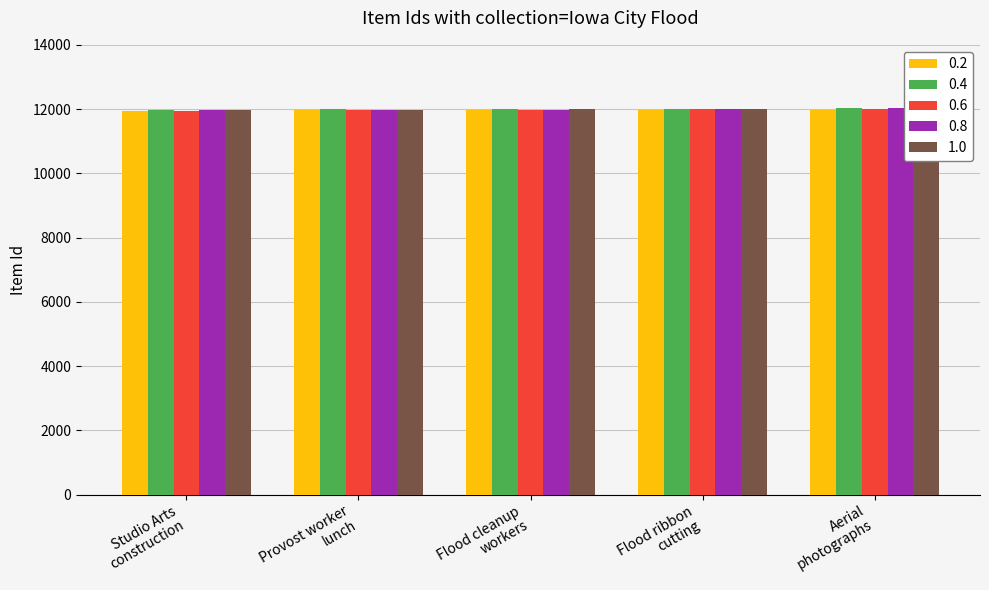

Reading left to right, transcribe all the data shown in this chart.

0.2: Studio Arts
construction=11952	Provost worker
lunch=11958	Flood cleanup
workers=11960	Flood ribbon
cutting=11964	Aerial
photographs=11968
0.4: Studio Arts
construction=11982	Provost worker
lunch=12000	Flood cleanup
workers=12012	Flood ribbon
cutting=12014	Aerial
photographs=12020
0.6: Studio Arts
construction=11952	Provost worker
lunch=11960	Flood cleanup
workers=11968	Flood ribbon
cutting=12000	Aerial
photographs=12014
0.8: Studio Arts
construction=11958	Provost worker
lunch=11964	Flood cleanup
workers=11982	Flood ribbon
cutting=12012	Aerial
photographs=12020
1.0: Studio Arts
construction=11960	Provost worker
lunch=11968	Flood cleanup
workers=12000	Flood ribbon
cutting=12014	Aerial
photographs=12020